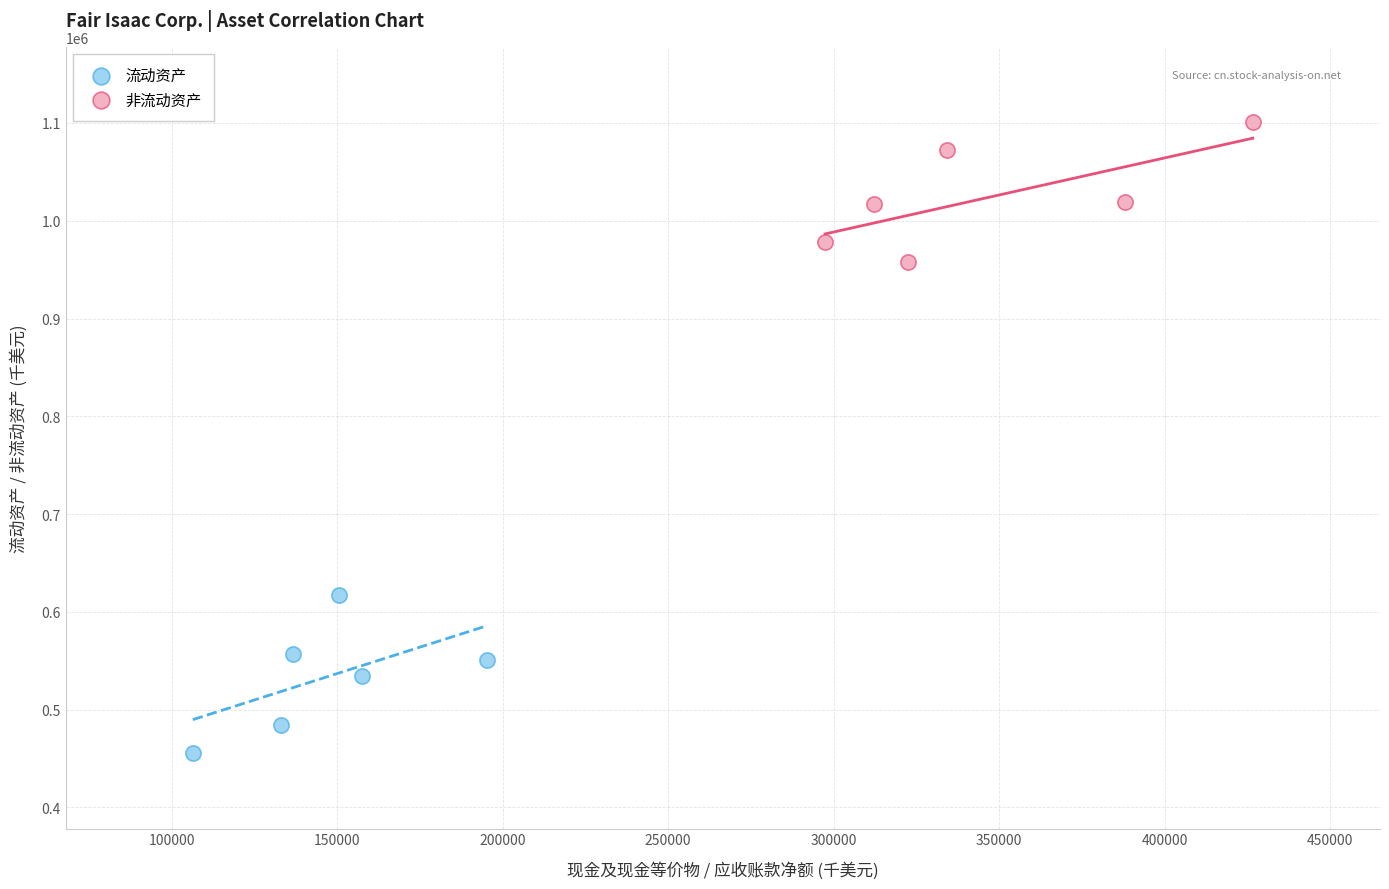

Which series reaches the maximum Y coordinate?

非流动资产